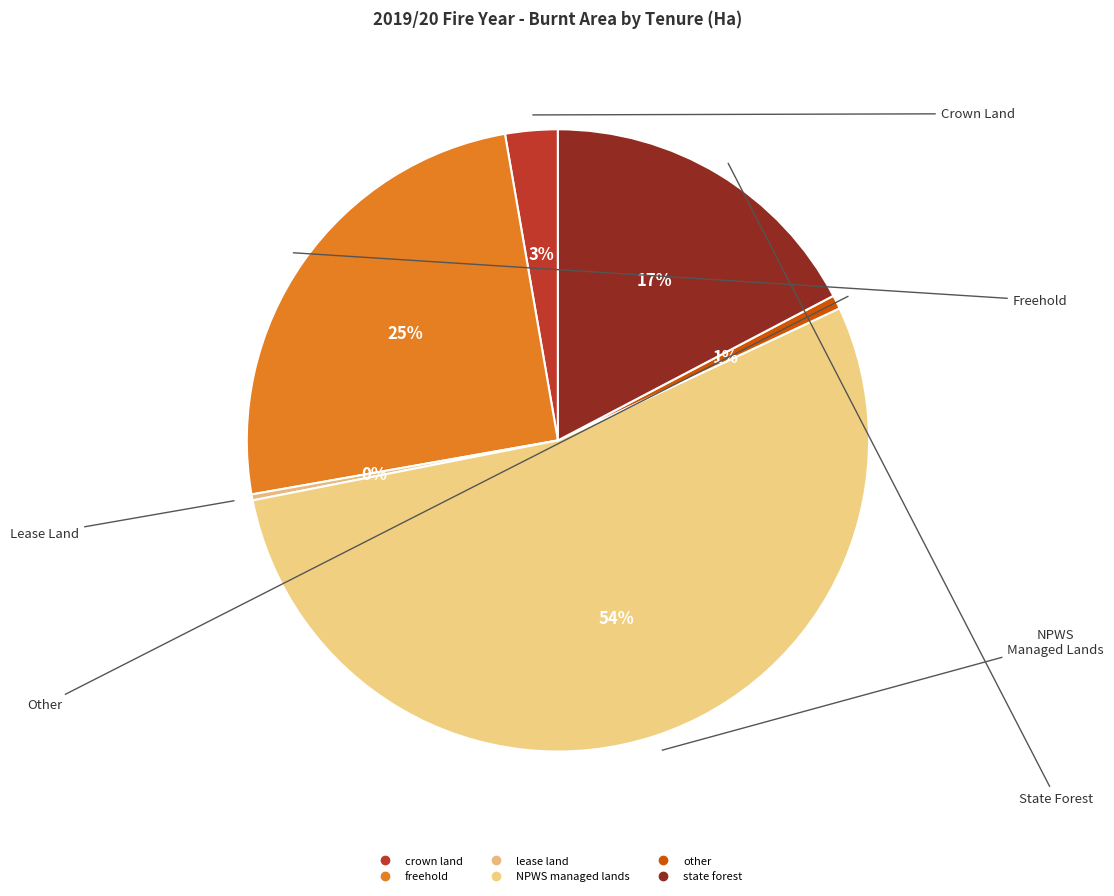

What is the change in value from freehold to NPWS managed lands?

+1388062.5